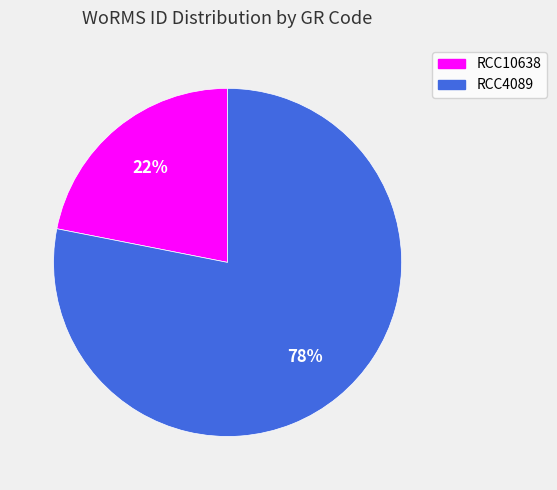

What is the majority slice?

RCC4089